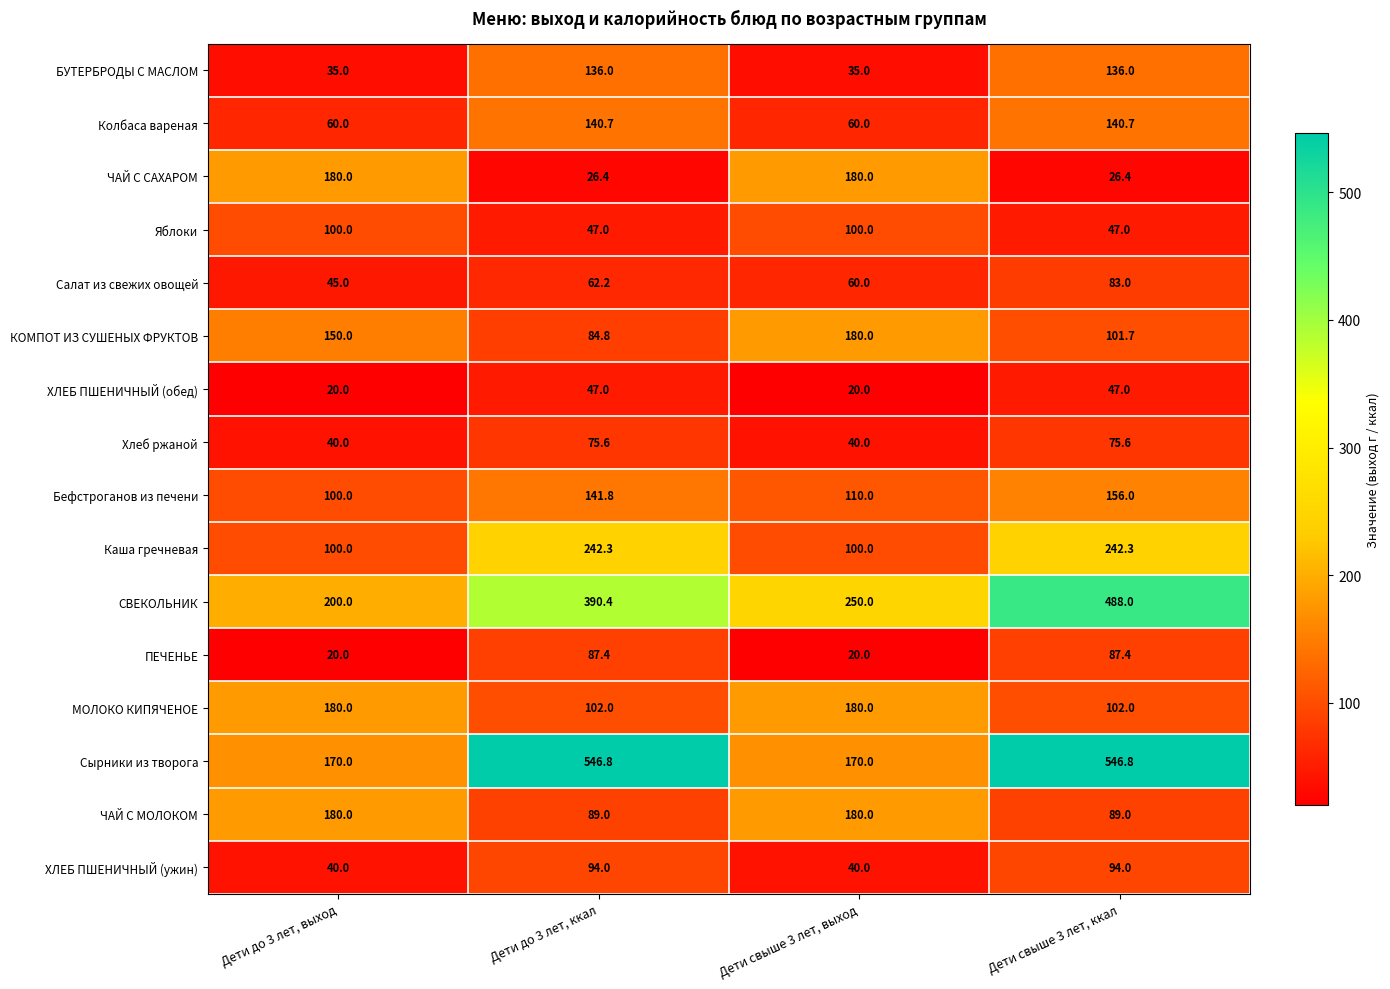

Which series has the largest total across all categories?

Сырники из творога